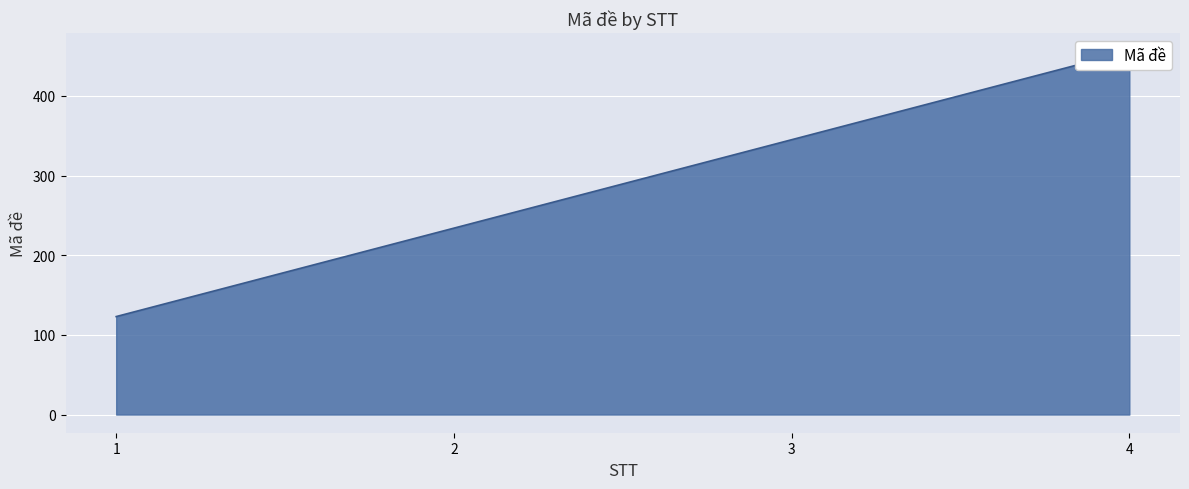

Reading left to right, what are all the values shown in this chart?

123	234	345	456